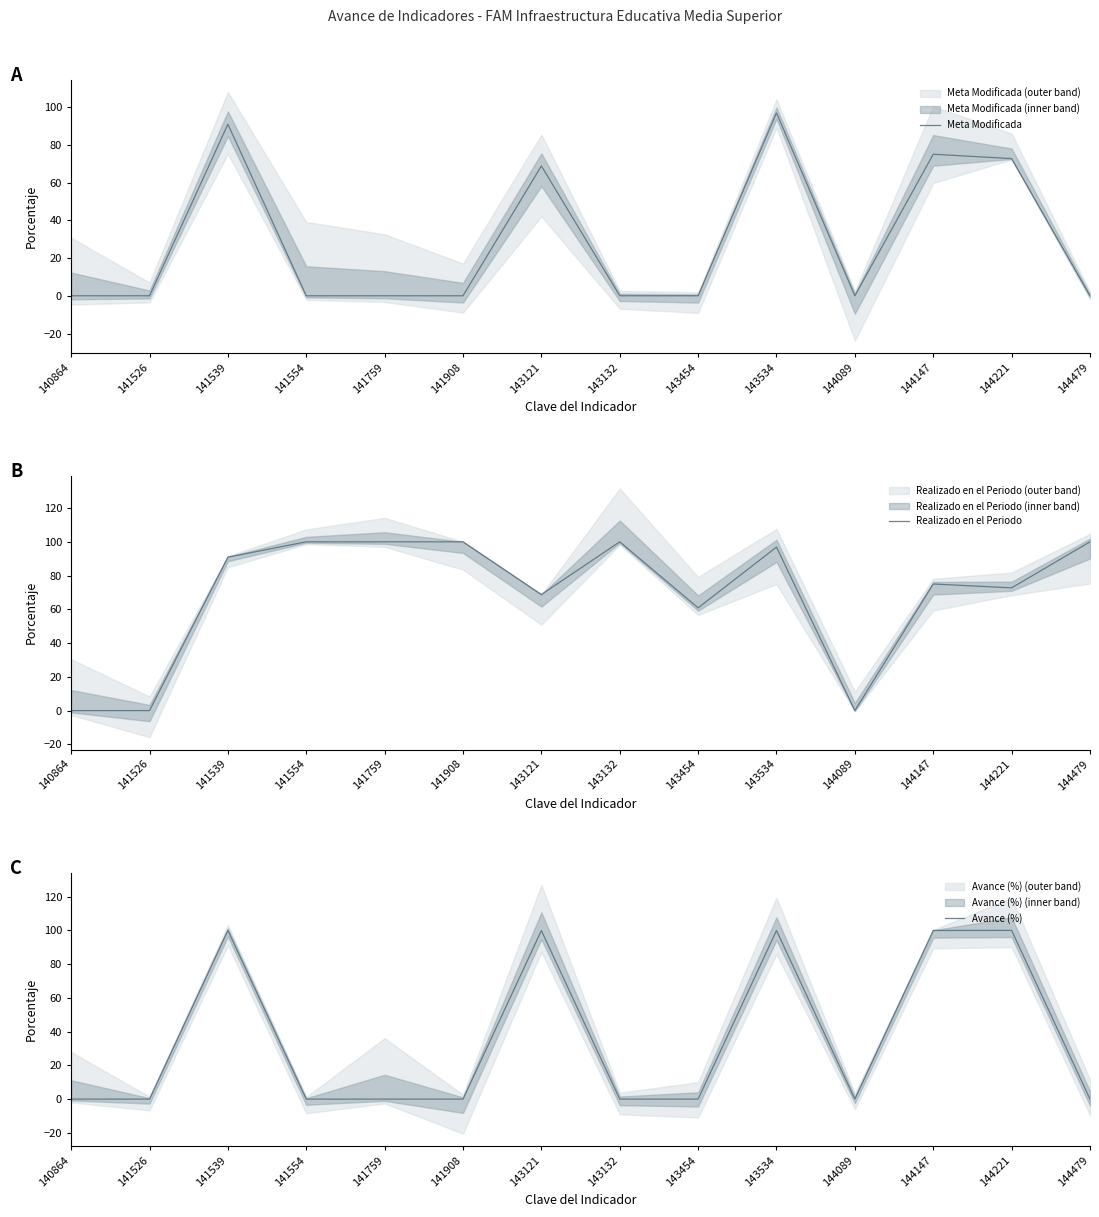

What are all the series names shown in the legend?

Meta Modificada, Realizado en el Periodo, Avance (%)